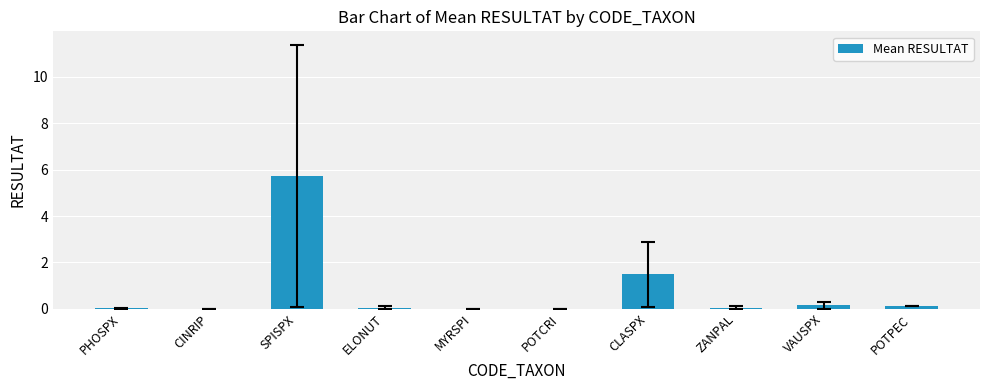

Where is the data nearest to the value 2?

CLASPX